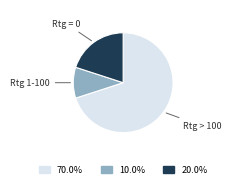

Is the sum of Rtg = 0 and Rtg 1-100 greater than half?

No